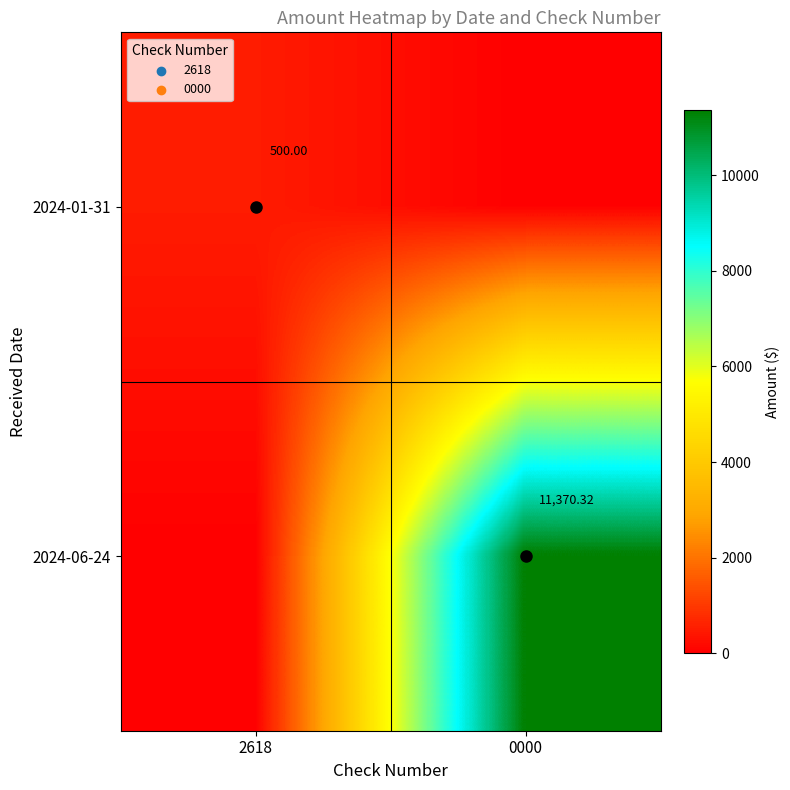

Which label corresponds to the smallest value in the chart?

0000